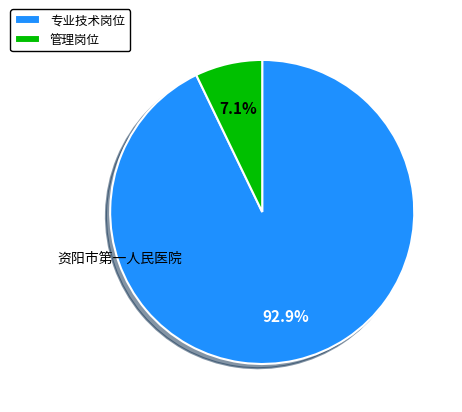

Does any single category account for the majority?

Yes